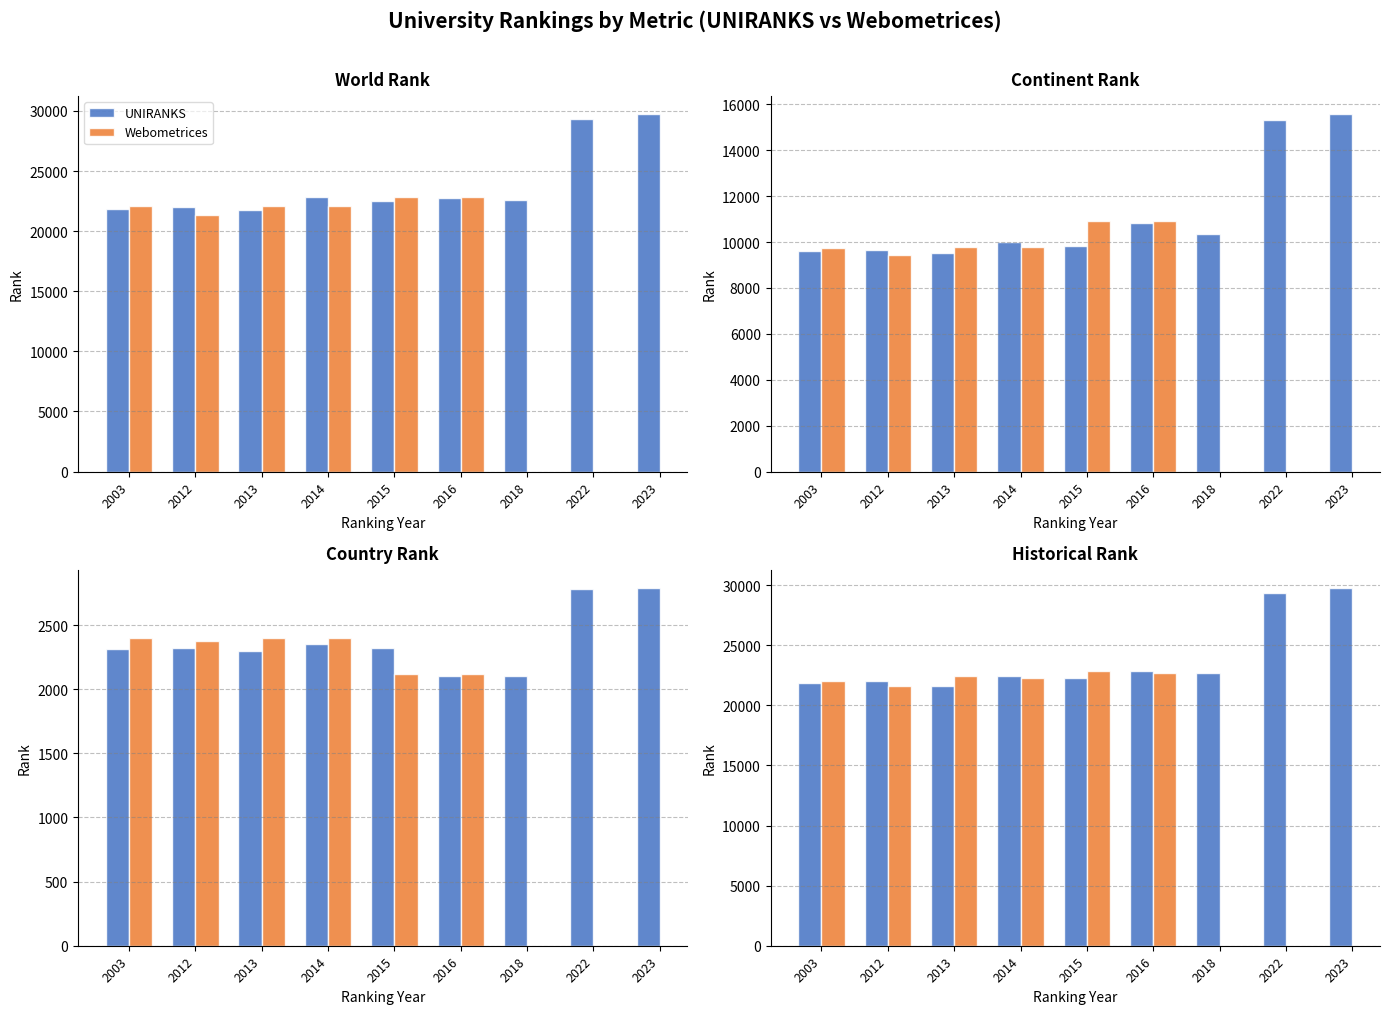

What is the difference between the highest and lowest values at 2015?

20146